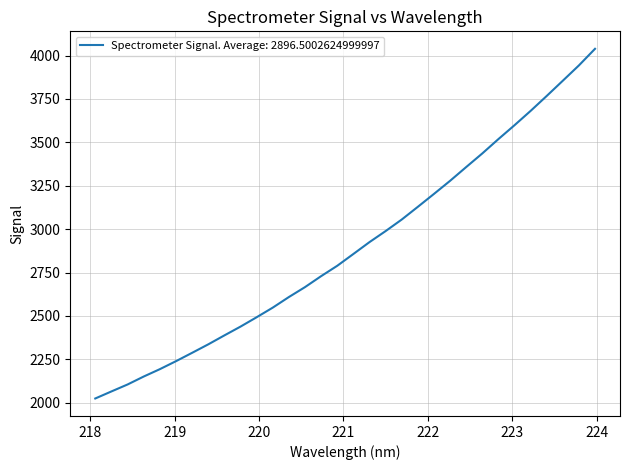

What is the minimum value shown in the chart?

2024.2